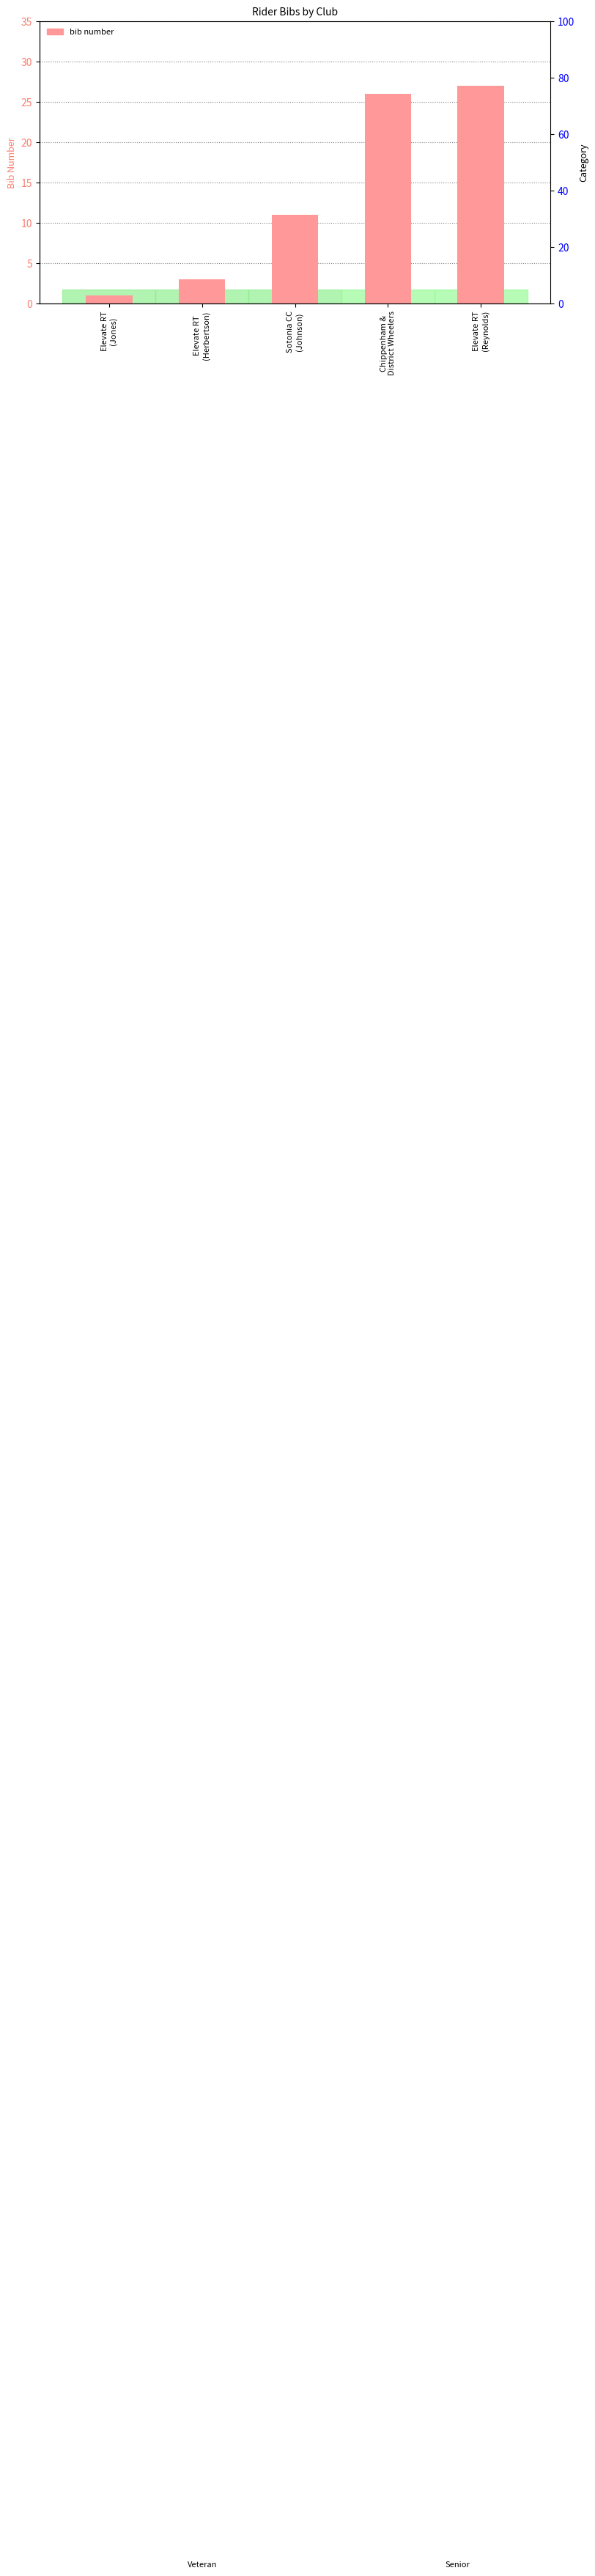

What position from the left is Sotonia CC
(Johnson)?

3